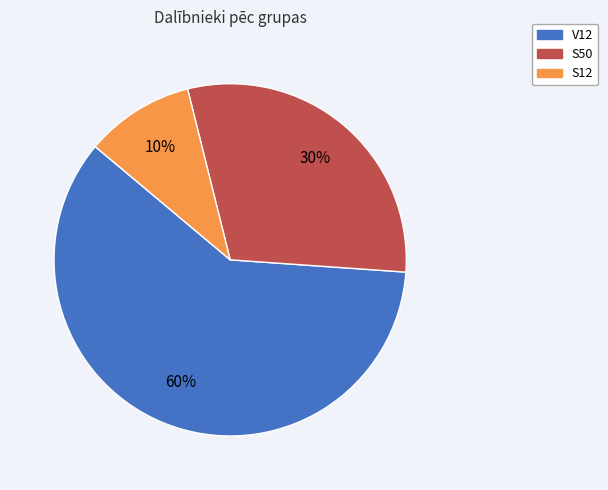

The S50 slice represents 23% of the pie. True or false?

False